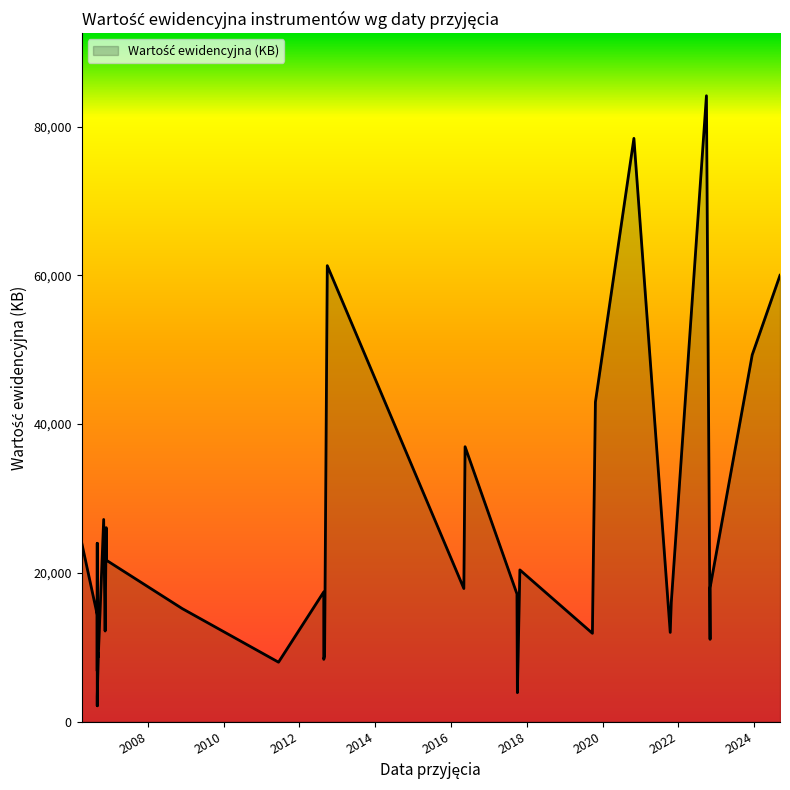

How many points are lower than both their immediate neighbors (excluding endpoints)?

10